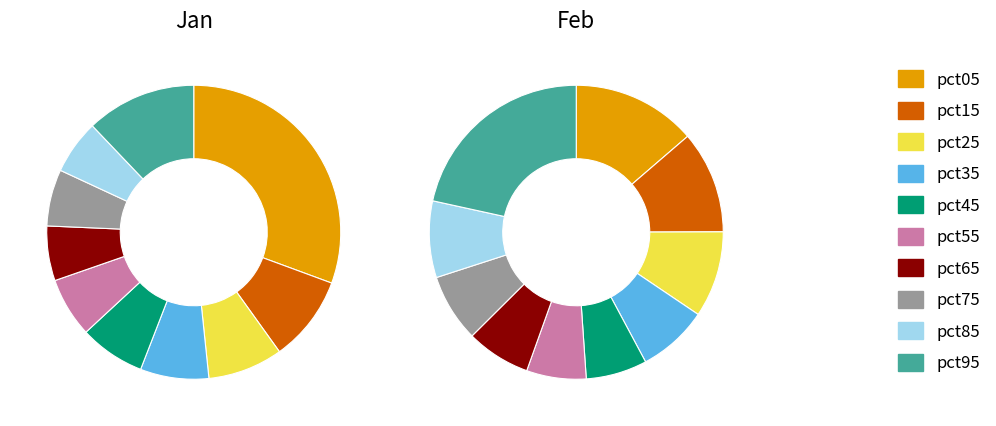

To the nearest percent, what is the difference between the largest and smallest slice percentages?

15%